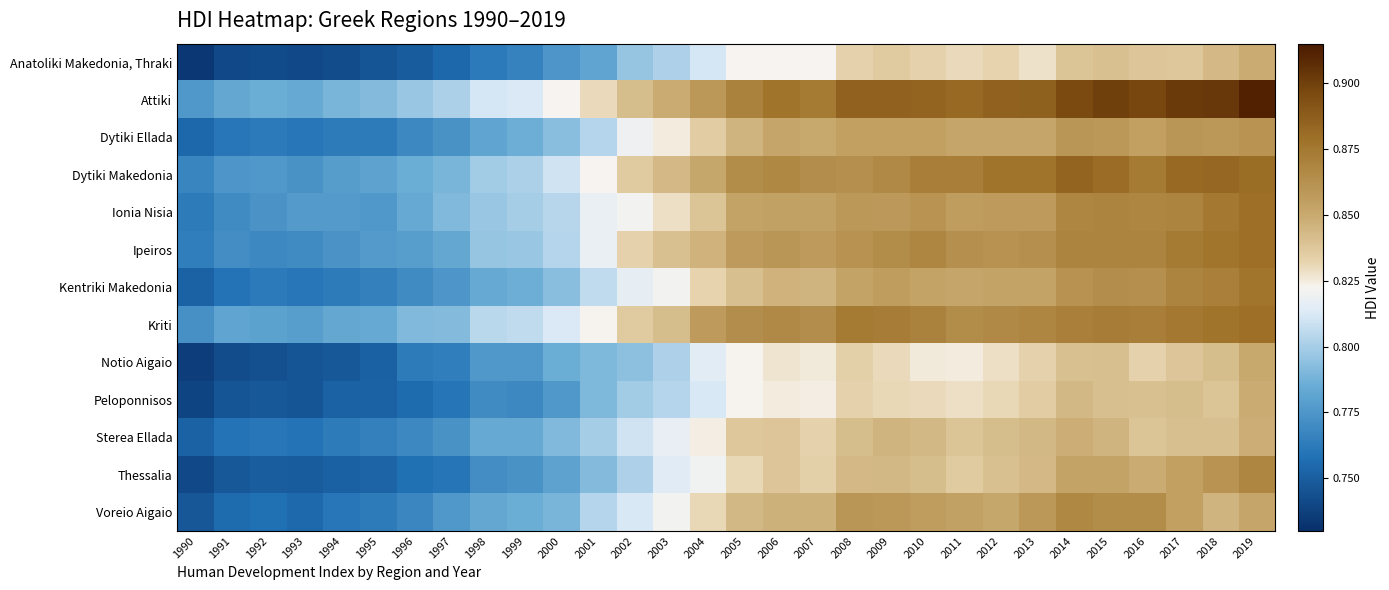

Reading left to right, list all the values displayed in this chart.

Anatoliki Makedonia, Thraki: 1990=0.7	1991=0.7	1992=0.7	1993=0.7	1994=0.7	1995=0.7	1996=0.7	1997=0.8	1998=0.8	1999=0.8	2000=0.8	2001=0.8	2002=0.8	2003=0.8	2004=0.8	2005=0.8	2006=0.8	2007=0.8	2008=0.8	2009=0.8	2010=0.8	2011=0.8	2012=0.8	2013=0.8	2014=0.8	2015=0.8	2016=0.8	2017=0.8	2018=0.8	2019=0.8
Attiki: 1990=0.8	1991=0.8	1992=0.8	1993=0.8	1994=0.8	1995=0.8	1996=0.8	1997=0.8	1998=0.8	1999=0.8	2000=0.8	2001=0.8	2002=0.8	2003=0.8	2004=0.9	2005=0.9	2006=0.9	2007=0.9	2008=0.9	2009=0.9	2010=0.9	2011=0.9	2012=0.9	2013=0.9	2014=0.9	2015=0.9	2016=0.9	2017=0.9	2018=0.9	2019=0.9
Dytiki Ellada: 1990=0.8	1991=0.8	1992=0.8	1993=0.8	1994=0.8	1995=0.8	1996=0.8	1997=0.8	1998=0.8	1999=0.8	2000=0.8	2001=0.8	2002=0.8	2003=0.8	2004=0.8	2005=0.8	2006=0.9	2007=0.8	2008=0.9	2009=0.9	2010=0.9	2011=0.9	2012=0.9	2013=0.9	2014=0.9	2015=0.9	2016=0.9	2017=0.9	2018=0.9	2019=0.9
Dytiki Makedonia: 1990=0.8	1991=0.8	1992=0.8	1993=0.8	1994=0.8	1995=0.8	1996=0.8	1997=0.8	1998=0.8	1999=0.8	2000=0.8	2001=0.8	2002=0.8	2003=0.8	2004=0.9	2005=0.9	2006=0.9	2007=0.9	2008=0.9	2009=0.9	2010=0.9	2011=0.9	2012=0.9	2013=0.9	2014=0.9	2015=0.9	2016=0.9	2017=0.9	2018=0.9	2019=0.9
Ionia Nisia: 1990=0.8	1991=0.8	1992=0.8	1993=0.8	1994=0.8	1995=0.8	1996=0.8	1997=0.8	1998=0.8	1999=0.8	2000=0.8	2001=0.8	2002=0.8	2003=0.8	2004=0.8	2005=0.9	2006=0.9	2007=0.9	2008=0.9	2009=0.9	2010=0.9	2011=0.9	2012=0.9	2013=0.9	2014=0.9	2015=0.9	2016=0.9	2017=0.9	2018=0.9	2019=0.9
Ipeiros: 1990=0.8	1991=0.8	1992=0.8	1993=0.8	1994=0.8	1995=0.8	1996=0.8	1997=0.8	1998=0.8	1999=0.8	2000=0.8	2001=0.8	2002=0.8	2003=0.8	2004=0.8	2005=0.9	2006=0.9	2007=0.9	2008=0.9	2009=0.9	2010=0.9	2011=0.9	2012=0.9	2013=0.9	2014=0.9	2015=0.9	2016=0.9	2017=0.9	2018=0.9	2019=0.9
Kentriki Makedonia: 1990=0.8	1991=0.8	1992=0.8	1993=0.8	1994=0.8	1995=0.8	1996=0.8	1997=0.8	1998=0.8	1999=0.8	2000=0.8	2001=0.8	2002=0.8	2003=0.8	2004=0.8	2005=0.8	2006=0.8	2007=0.8	2008=0.9	2009=0.9	2010=0.9	2011=0.9	2012=0.9	2013=0.9	2014=0.9	2015=0.9	2016=0.9	2017=0.9	2018=0.9	2019=0.9
Kriti: 1990=0.8	1991=0.8	1992=0.8	1993=0.8	1994=0.8	1995=0.8	1996=0.8	1997=0.8	1998=0.8	1999=0.8	2000=0.8	2001=0.8	2002=0.8	2003=0.8	2004=0.9	2005=0.9	2006=0.9	2007=0.9	2008=0.9	2009=0.9	2010=0.9	2011=0.9	2012=0.9	2013=0.9	2014=0.9	2015=0.9	2016=0.9	2017=0.9	2018=0.9	2019=0.9
Notio Aigaio: 1990=0.7	1991=0.7	1992=0.7	1993=0.7	1994=0.7	1995=0.8	1996=0.8	1997=0.8	1998=0.8	1999=0.8	2000=0.8	2001=0.8	2002=0.8	2003=0.8	2004=0.8	2005=0.8	2006=0.8	2007=0.8	2008=0.8	2009=0.8	2010=0.8	2011=0.8	2012=0.8	2013=0.8	2014=0.8	2015=0.8	2016=0.8	2017=0.8	2018=0.8	2019=0.8
Peloponnisos: 1990=0.7	1991=0.7	1992=0.7	1993=0.7	1994=0.8	1995=0.8	1996=0.8	1997=0.8	1998=0.8	1999=0.8	2000=0.8	2001=0.8	2002=0.8	2003=0.8	2004=0.8	2005=0.8	2006=0.8	2007=0.8	2008=0.8	2009=0.8	2010=0.8	2011=0.8	2012=0.8	2013=0.8	2014=0.8	2015=0.8	2016=0.8	2017=0.8	2018=0.8	2019=0.8
Sterea Ellada: 1990=0.8	1991=0.8	1992=0.8	1993=0.8	1994=0.8	1995=0.8	1996=0.8	1997=0.8	1998=0.8	1999=0.8	2000=0.8	2001=0.8	2002=0.8	2003=0.8	2004=0.8	2005=0.8	2006=0.8	2007=0.8	2008=0.8	2009=0.8	2010=0.8	2011=0.8	2012=0.8	2013=0.8	2014=0.8	2015=0.8	2016=0.8	2017=0.8	2018=0.8	2019=0.8
Thessalia: 1990=0.7	1991=0.7	1992=0.8	1993=0.7	1994=0.8	1995=0.8	1996=0.8	1997=0.8	1998=0.8	1999=0.8	2000=0.8	2001=0.8	2002=0.8	2003=0.8	2004=0.8	2005=0.8	2006=0.8	2007=0.8	2008=0.8	2009=0.8	2010=0.8	2011=0.8	2012=0.8	2013=0.8	2014=0.9	2015=0.9	2016=0.8	2017=0.9	2018=0.9	2019=0.9
Voreio Aigaio: 1990=0.7	1991=0.8	1992=0.8	1993=0.8	1994=0.8	1995=0.8	1996=0.8	1997=0.8	1998=0.8	1999=0.8	2000=0.8	2001=0.8	2002=0.8	2003=0.8	2004=0.8	2005=0.8	2006=0.8	2007=0.8	2008=0.9	2009=0.9	2010=0.9	2011=0.9	2012=0.9	2013=0.9	2014=0.9	2015=0.9	2016=0.9	2017=0.9	2018=0.8	2019=0.9